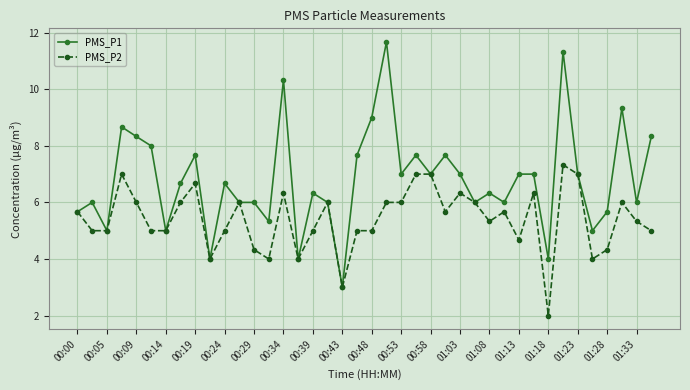

Which series has the largest range (max minus min)?

PMS_P1